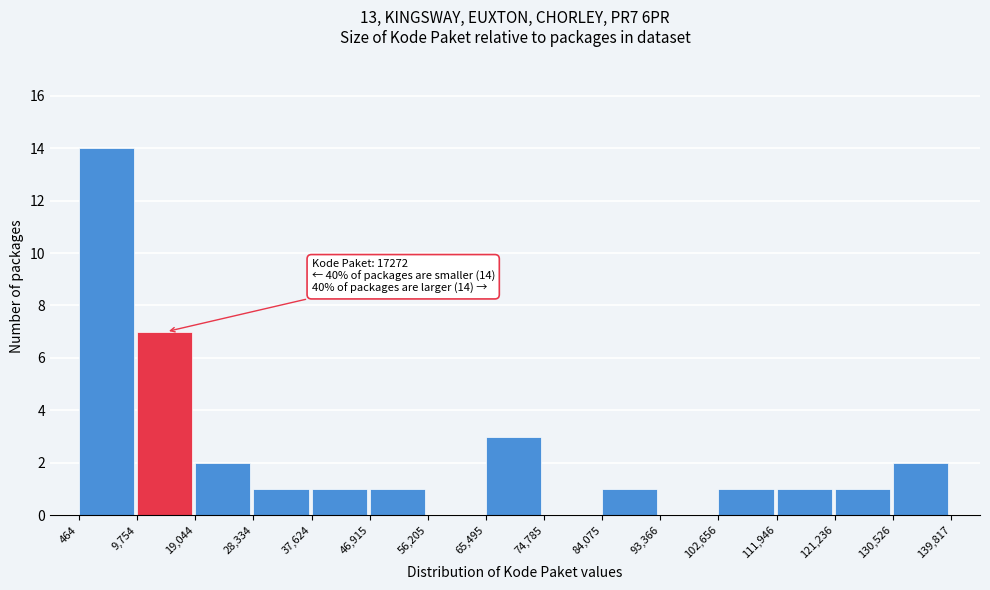

Which range on the x-axis has the tallest bar?

464 to 9,754